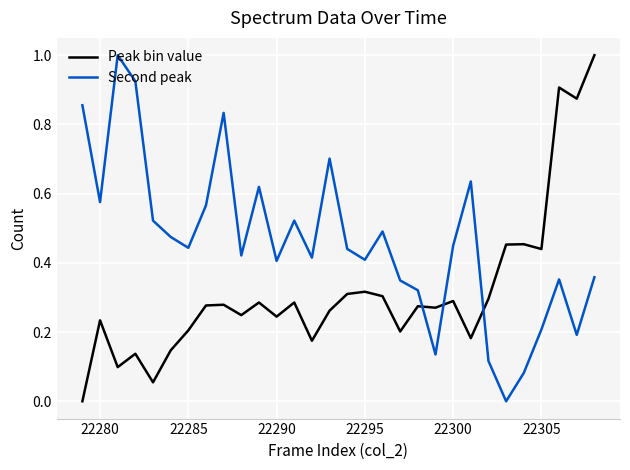

Does the chart display data point markers on the line(s)?

No